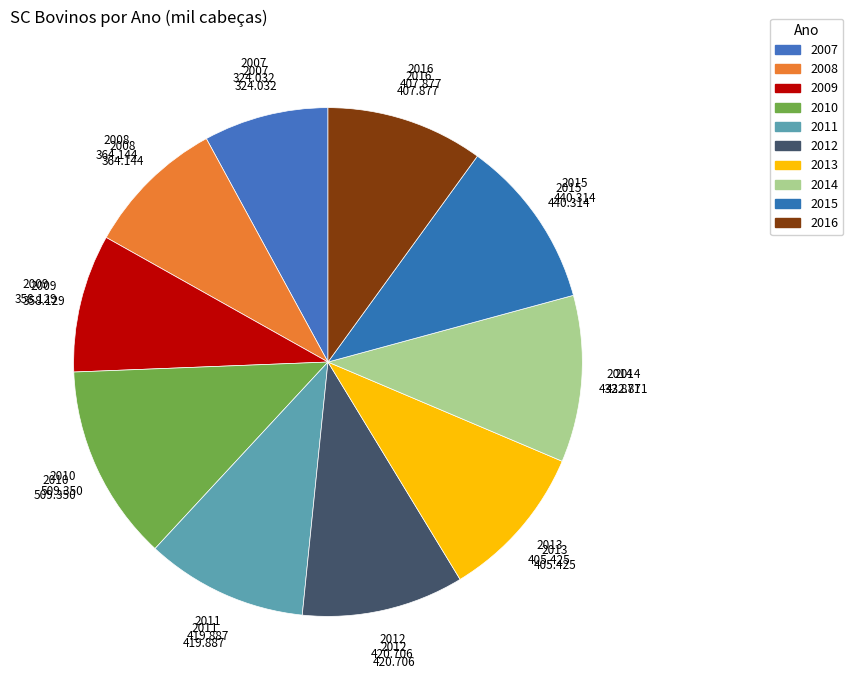

Which has a higher value, 2013 or 2014?

2014